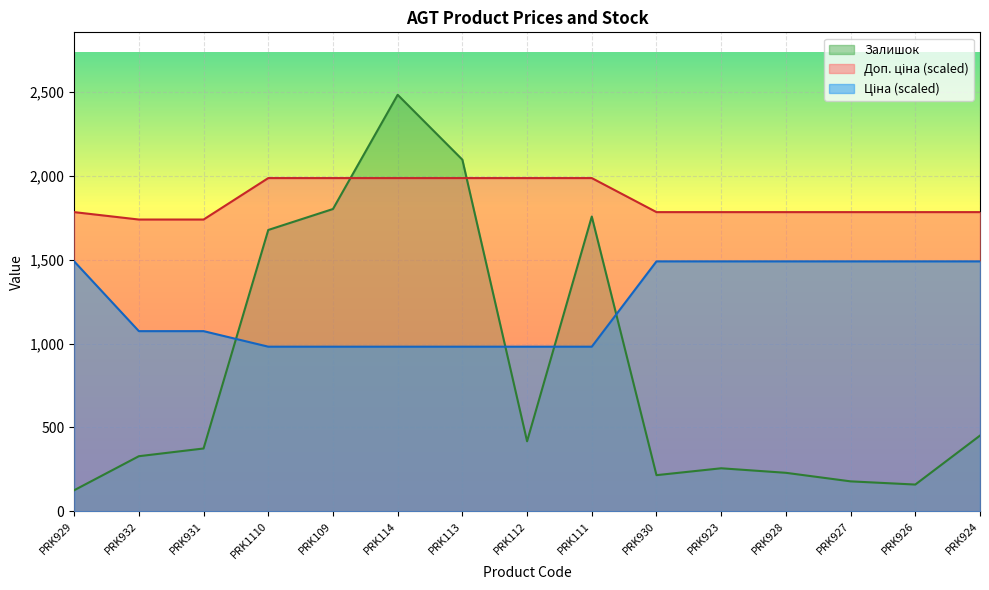

True or false: Залишок and Ціна cross at least once.

True